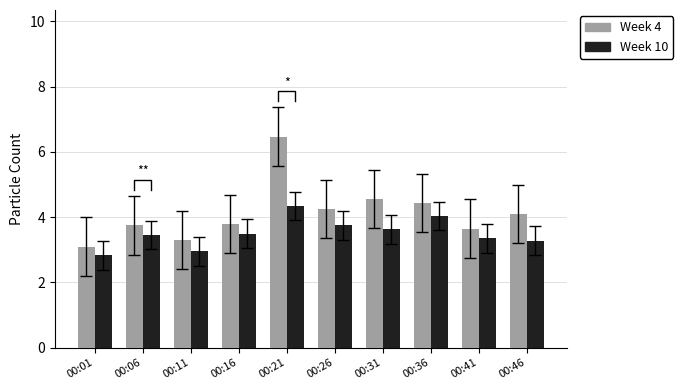

What is the greatest value displayed?

6.5